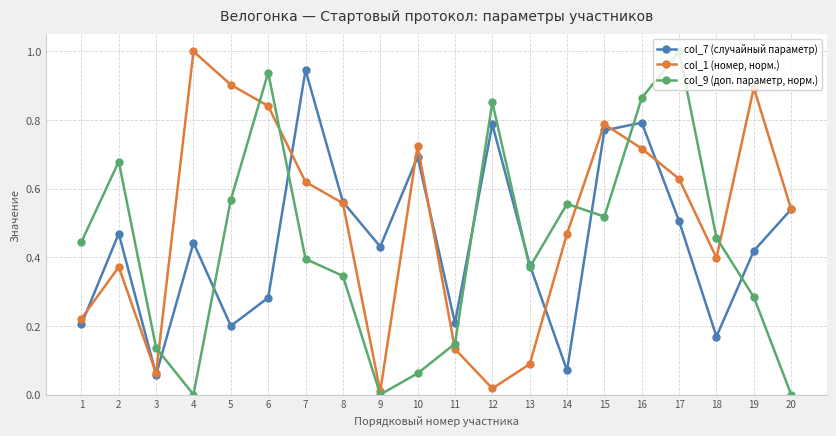

Is it true that col_7 (случайный параметр) equals 0.1 at 4?

False